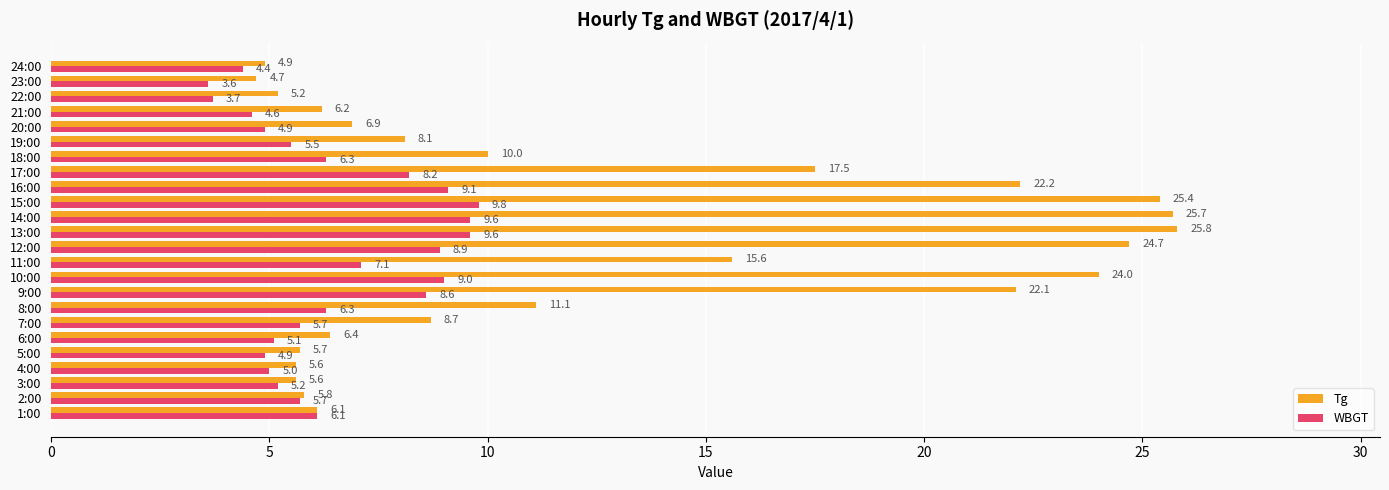

Where is Tg nearest to the value 15?

11:00